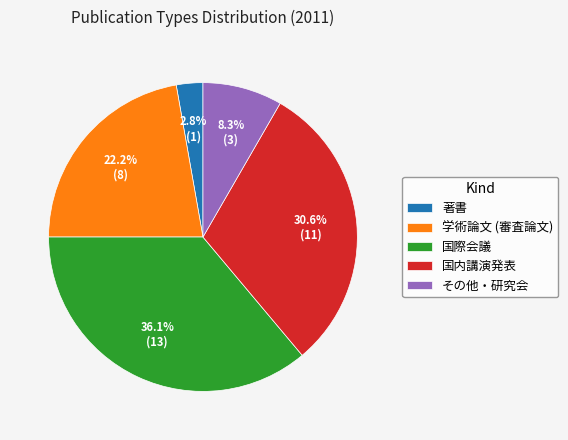

Does any single category account for the majority?

No